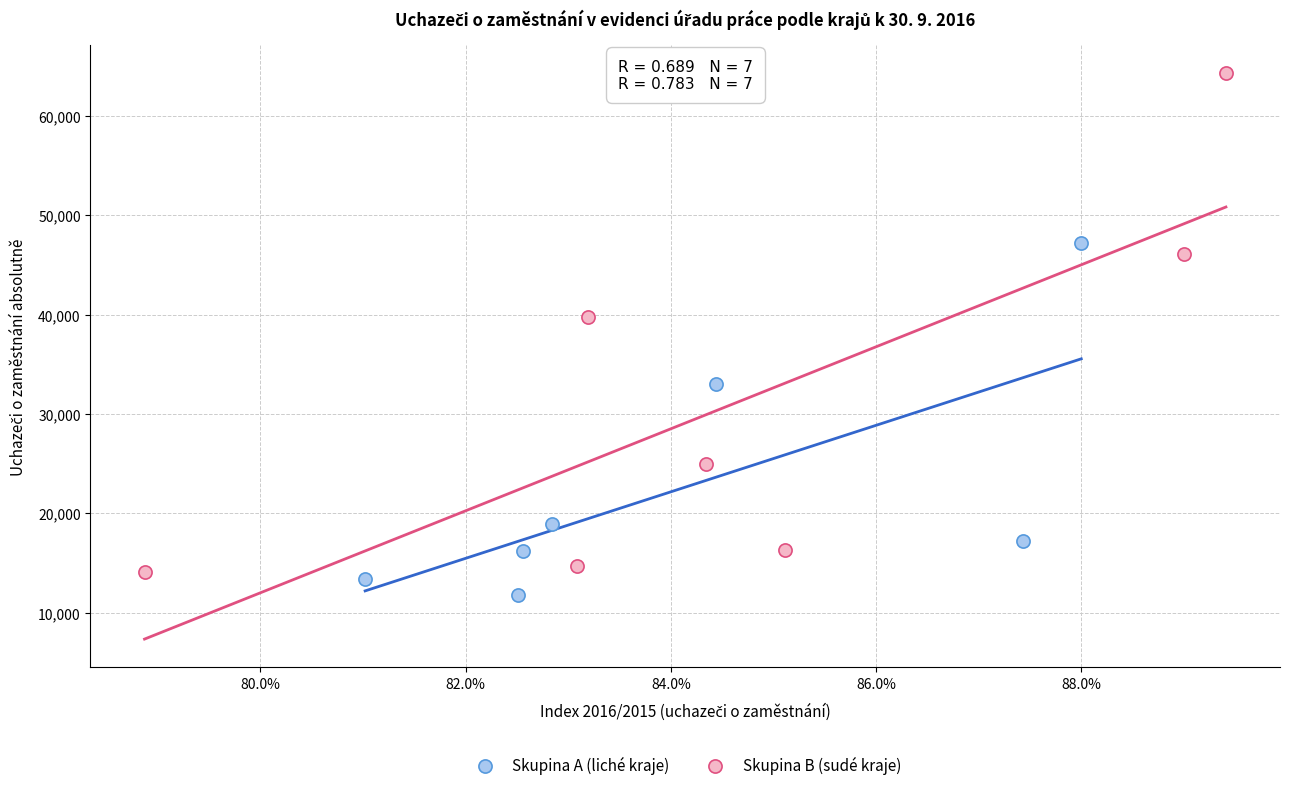

Which series has the widest spread of Y values?

Skupina B (sudé kraje)